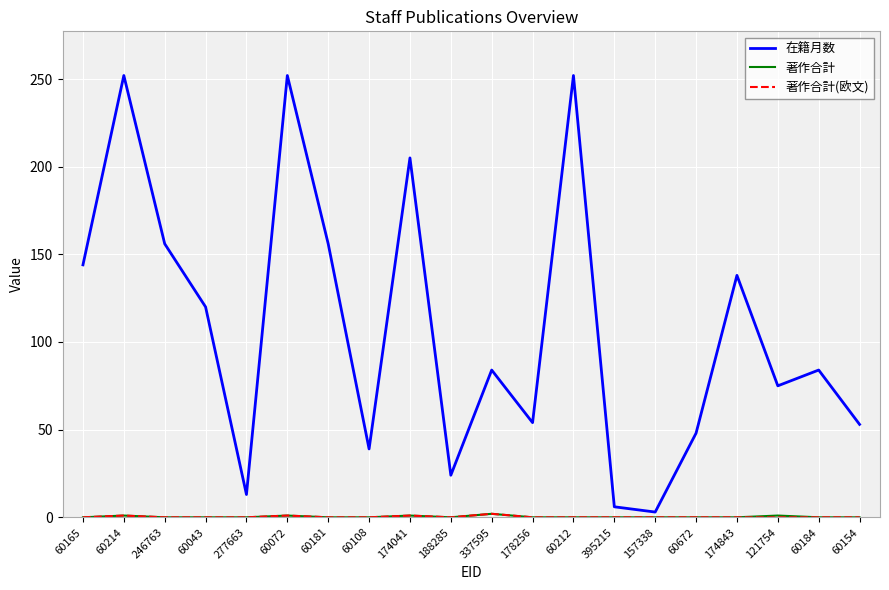

What is the total value across all series at 277663?

13